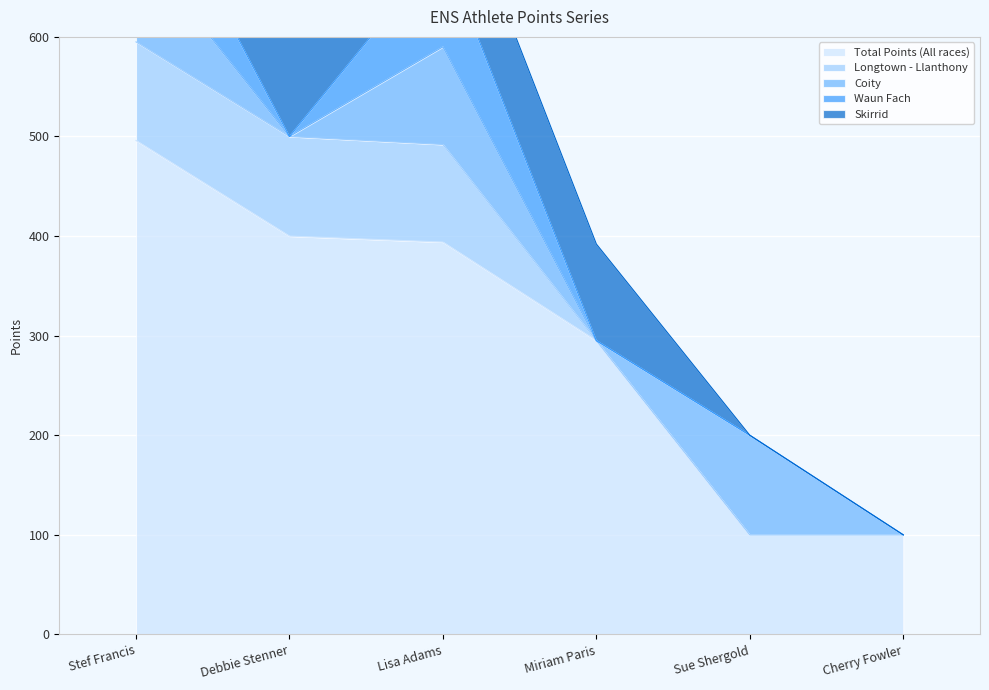

Where is Waun Fach nearest to the value 50?

Lisa Adams